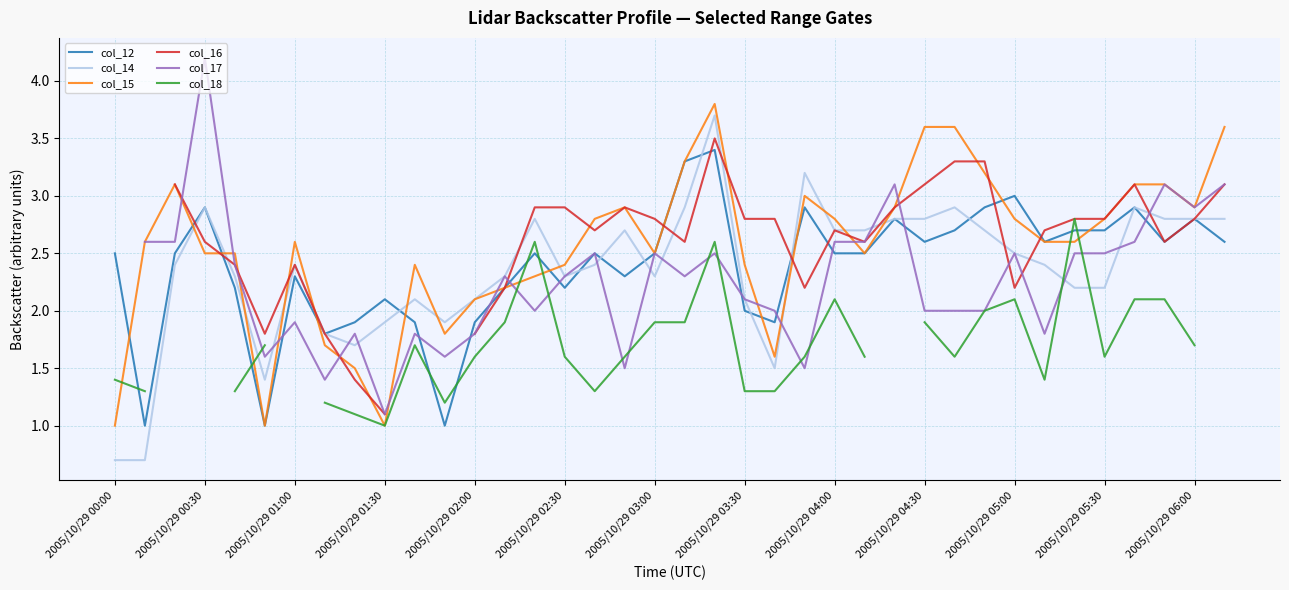

What value does the col_12 series have at 2005/10/29 05:30?

2.7